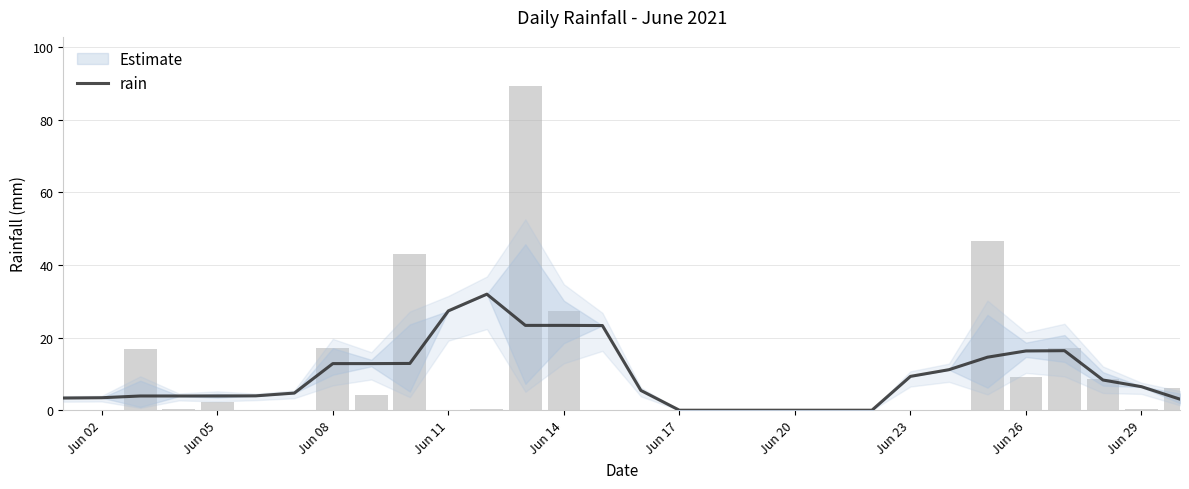

Is it true that the value at Jun 17 is 1.0?

False